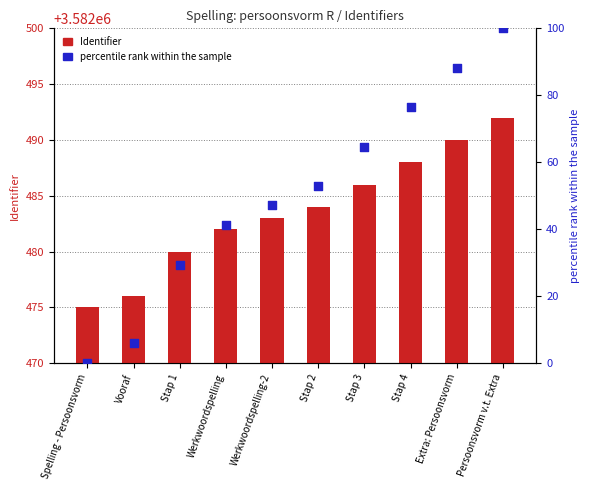

Is the value of percentile rank within the sample at Vooraf greater than the value of Identifier (count) at Vooraf?

No